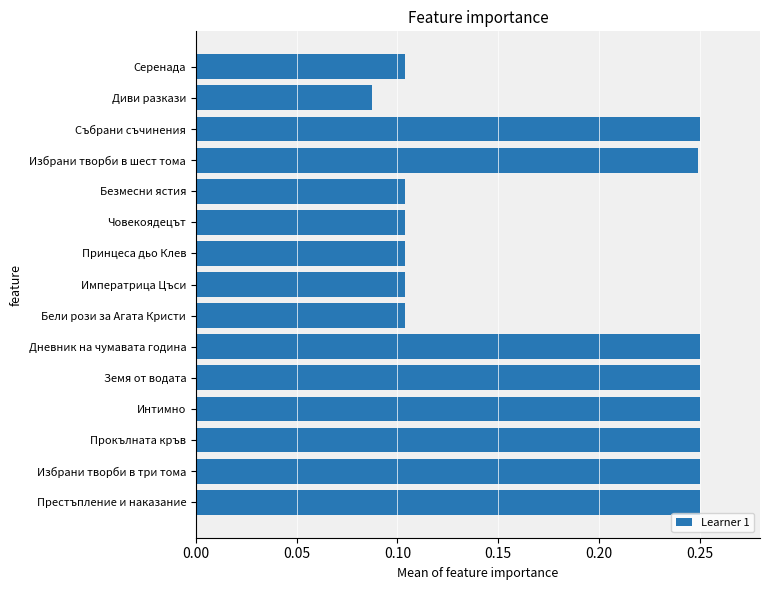

The chart shows a value of 0.4 at Събрани съчинения. True or false?

False